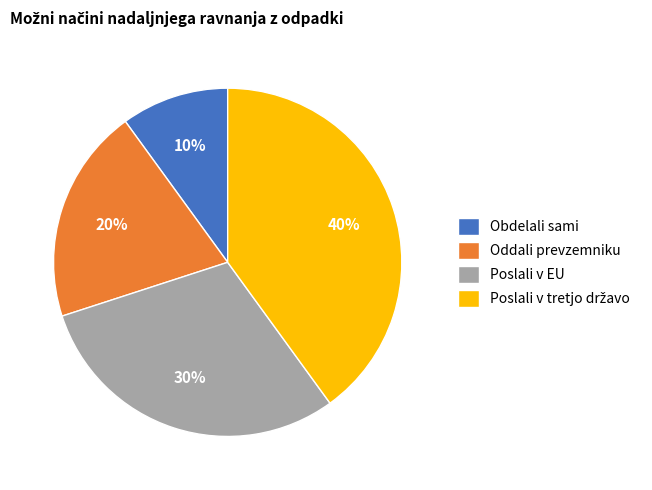

Which category has the smallest portion of the pie?

Obdelali sami